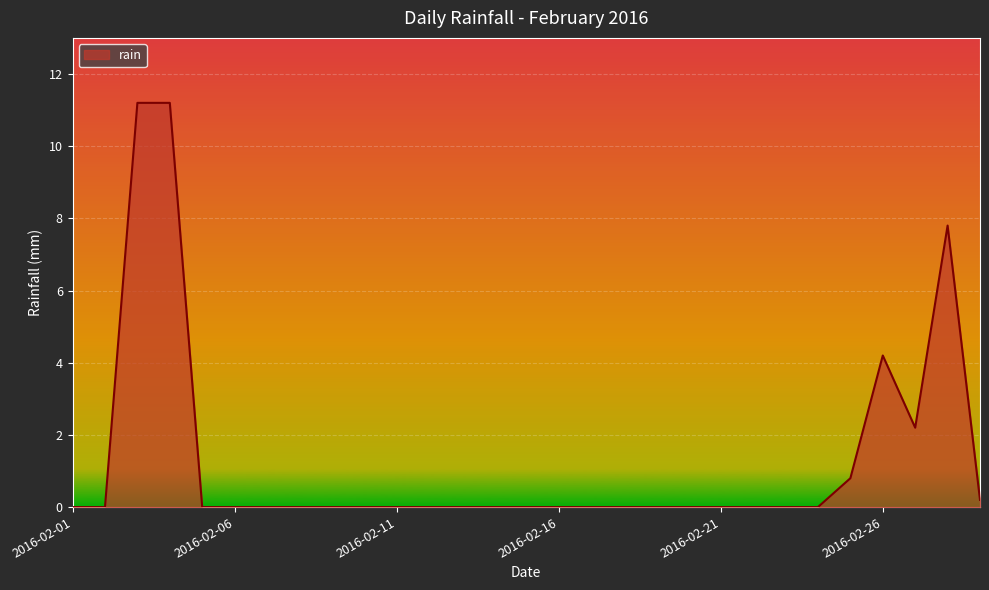

How many lines are shown in the chart?

1